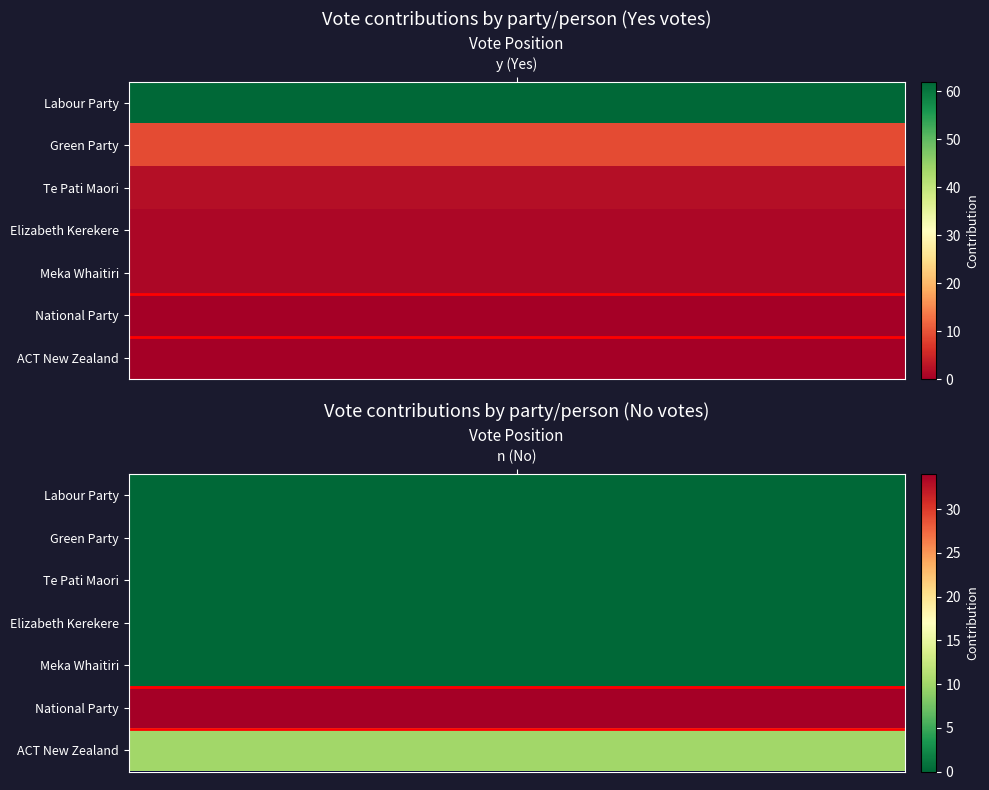

Which series changed the most between y (Yes) and n (No)?

Labour Party